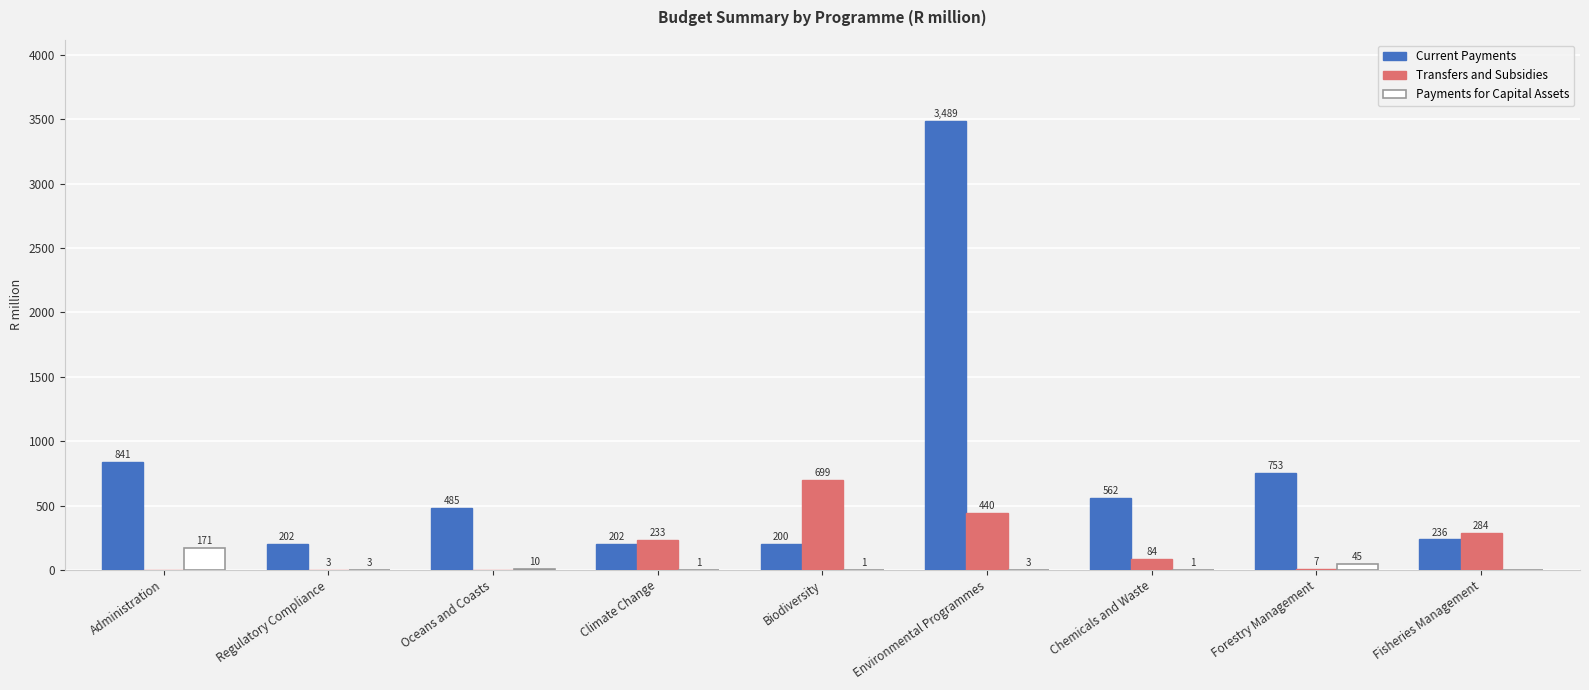

Which series changed the most between Regulatory Compliance and Climate Change?

Transfers and Subsidies